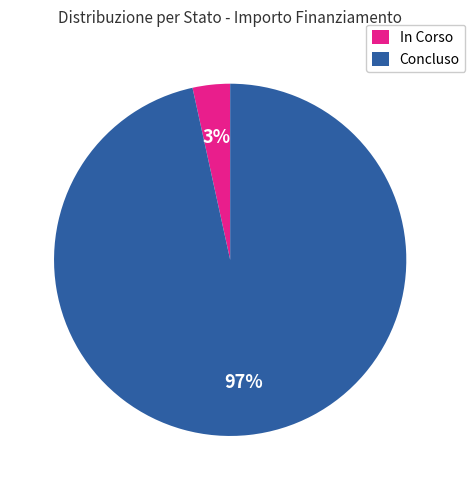

To the nearest percent, what is the average slice percentage?

50%